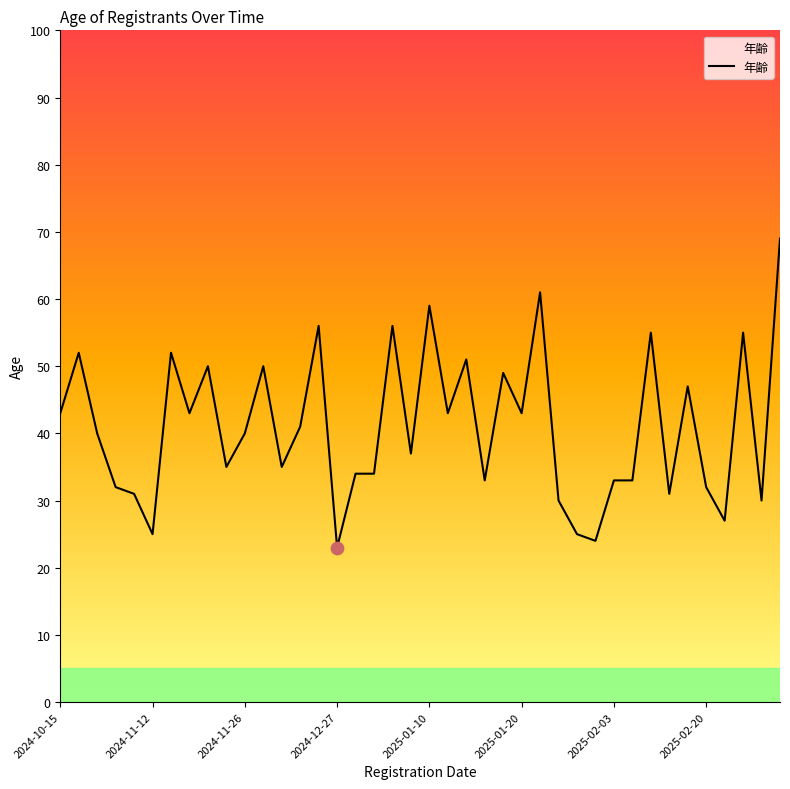

What is the difference between the maximum and minimum values?

46